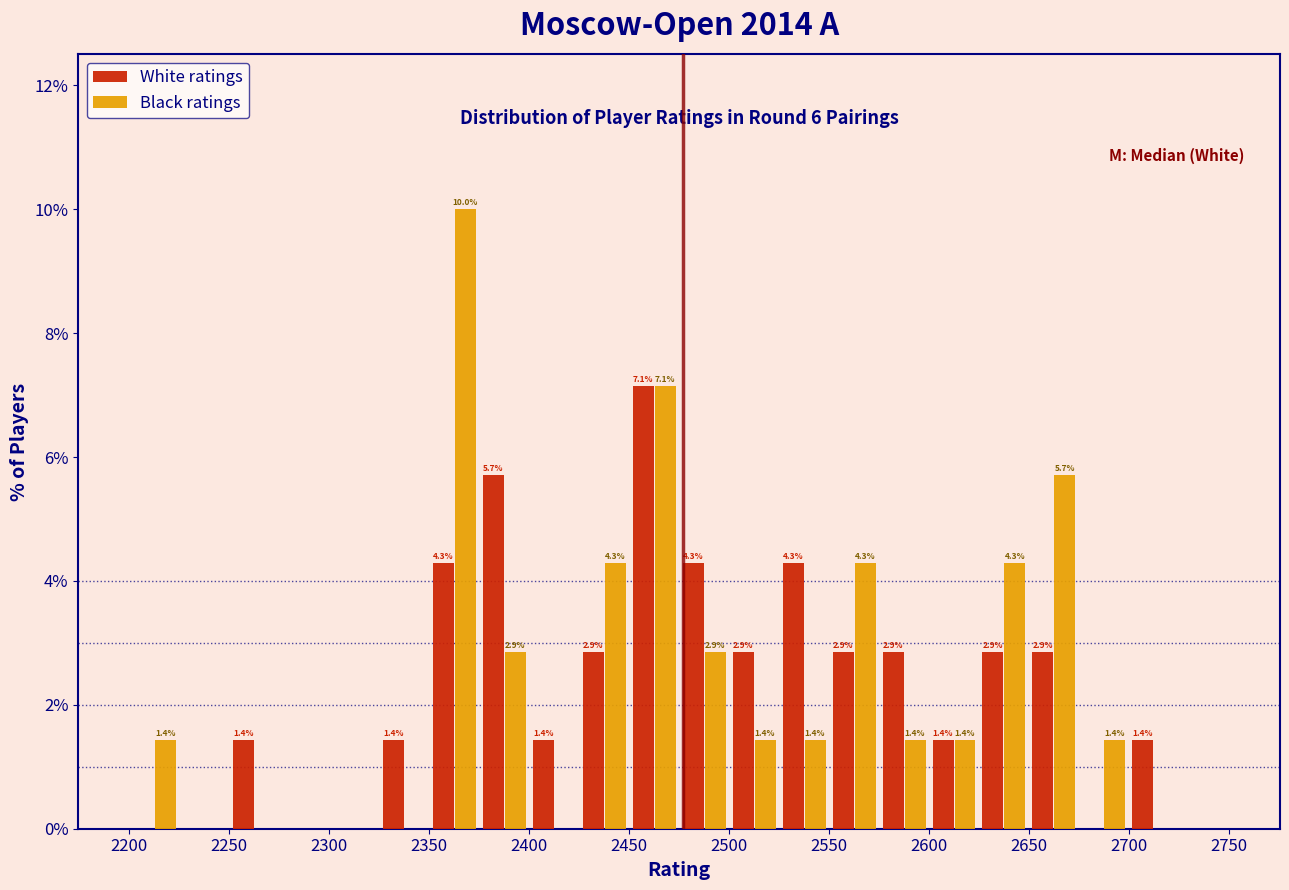

In the Black ratings series, which range on the x-axis has the tallest bar?

2350 to 2375